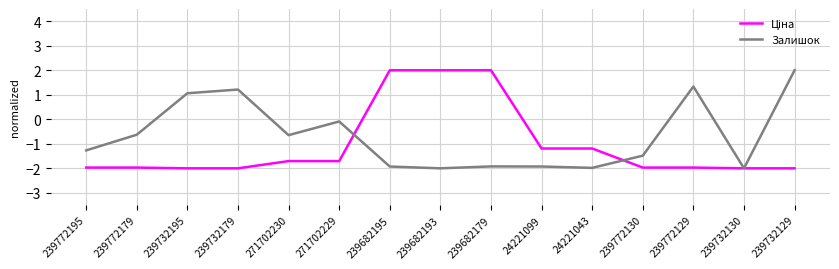

What is the maximum value for Залишок?

2.0